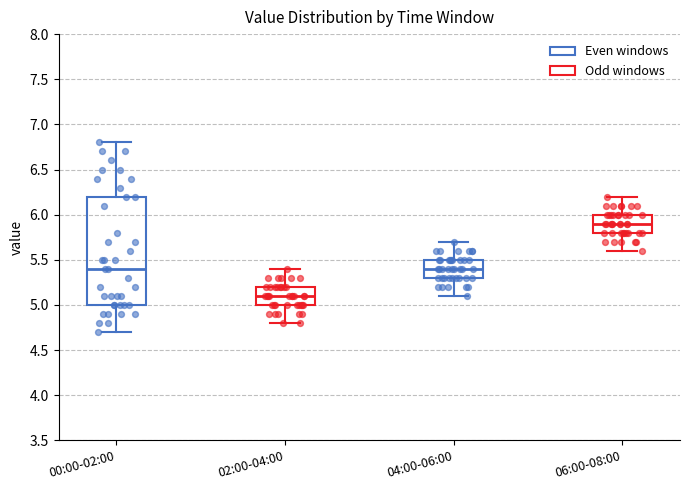

Comparing the boxes themselves (not the whiskers), which one is the tallest?

00:00-02:00